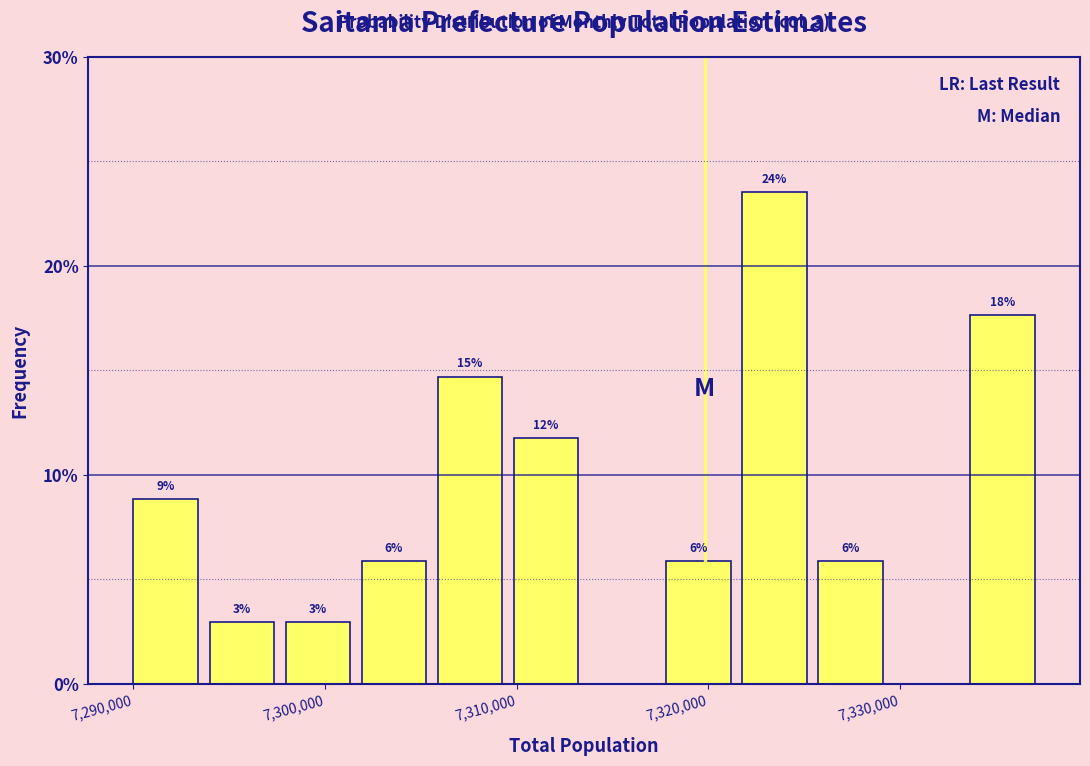

Around what value on the x-axis is the tallest bar? Give the approximate position of its centre, as read against the axis.

7323000